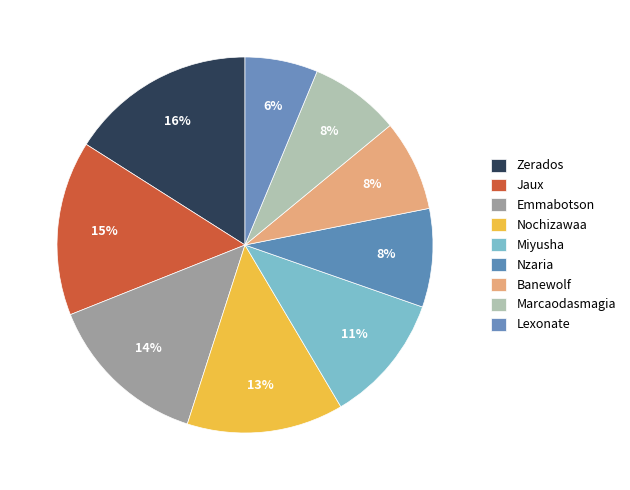

What percentage is the Nzaria slice, to the nearest percent?

8%